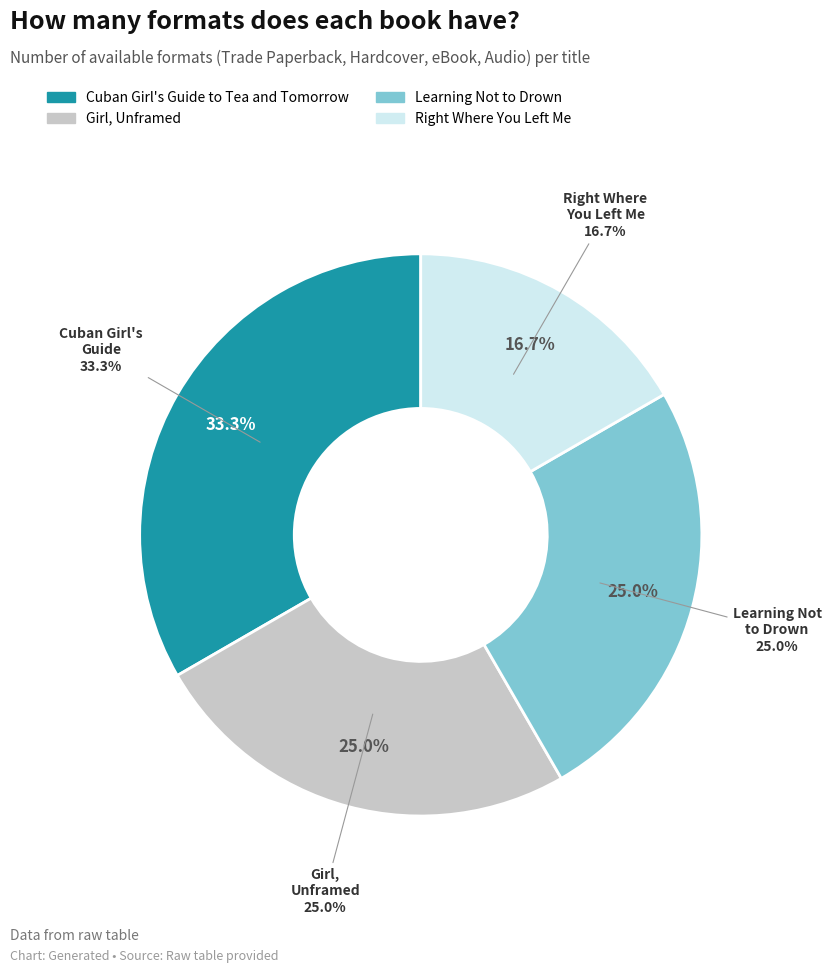

What is the smallest slice in the pie chart?

Right Where You Left Me